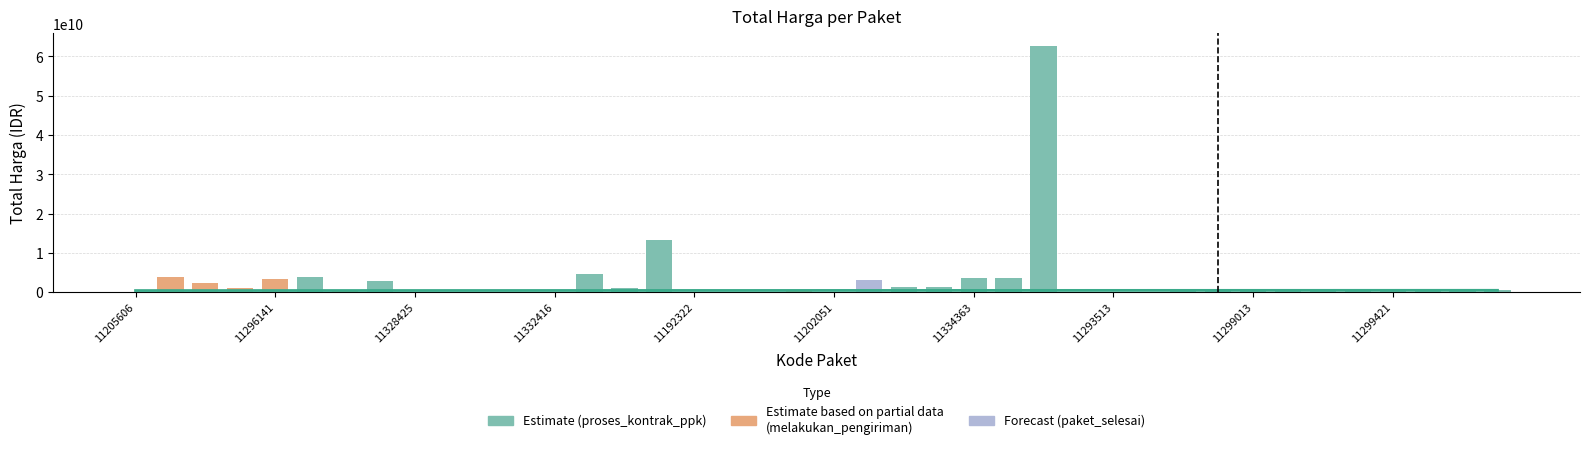

What is the greatest value displayed?

62711350800